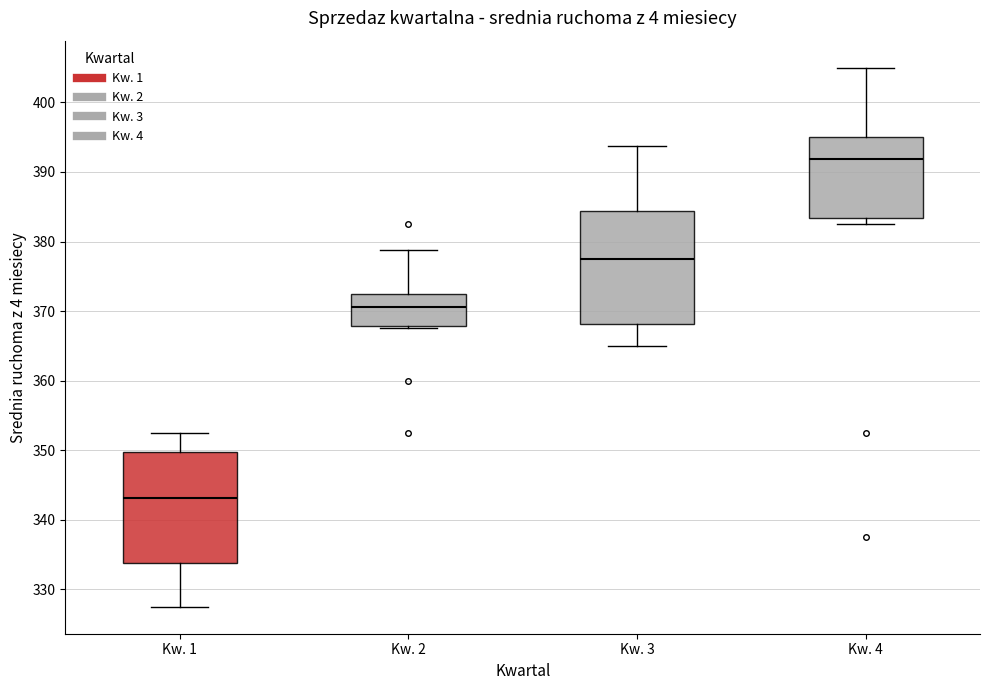

Where does the median line of the box for Kw. 4 sit on the y-axis? The values are not printed on the chart, so give them approximately, as read against the axis.

392